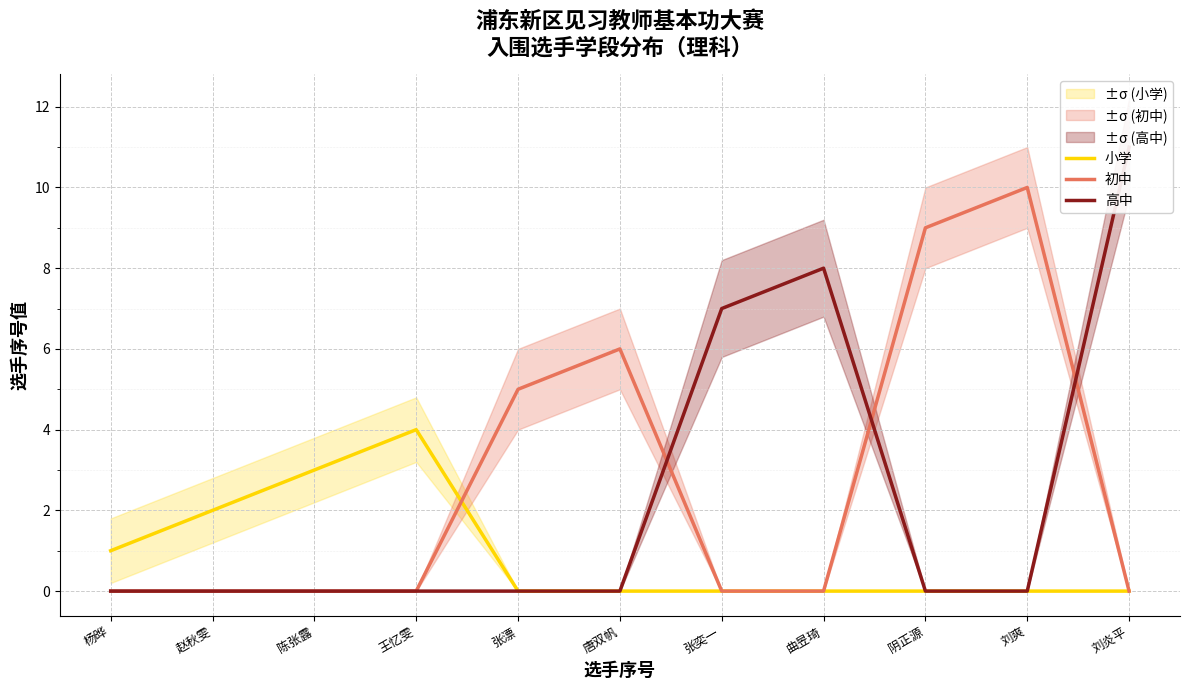

How many lines are shown in the chart?

3